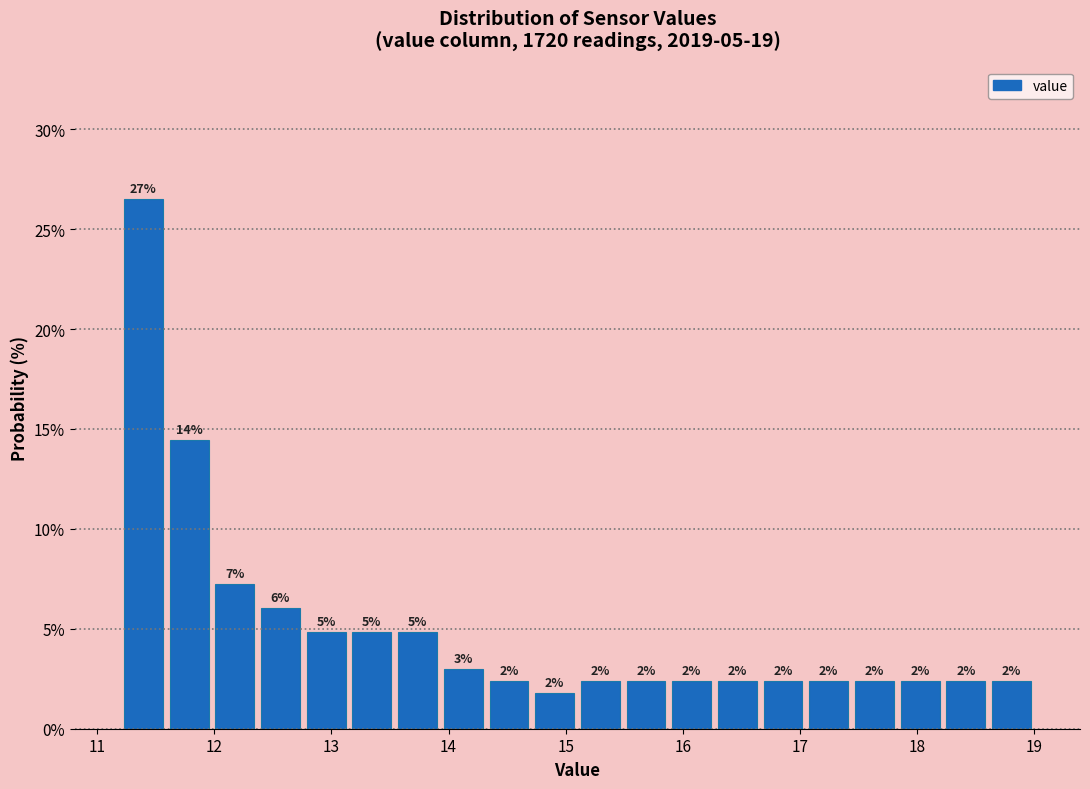

Around what value on the x-axis is the tallest bar? Give the approximate position of its centre, as read against the axis.

11.4